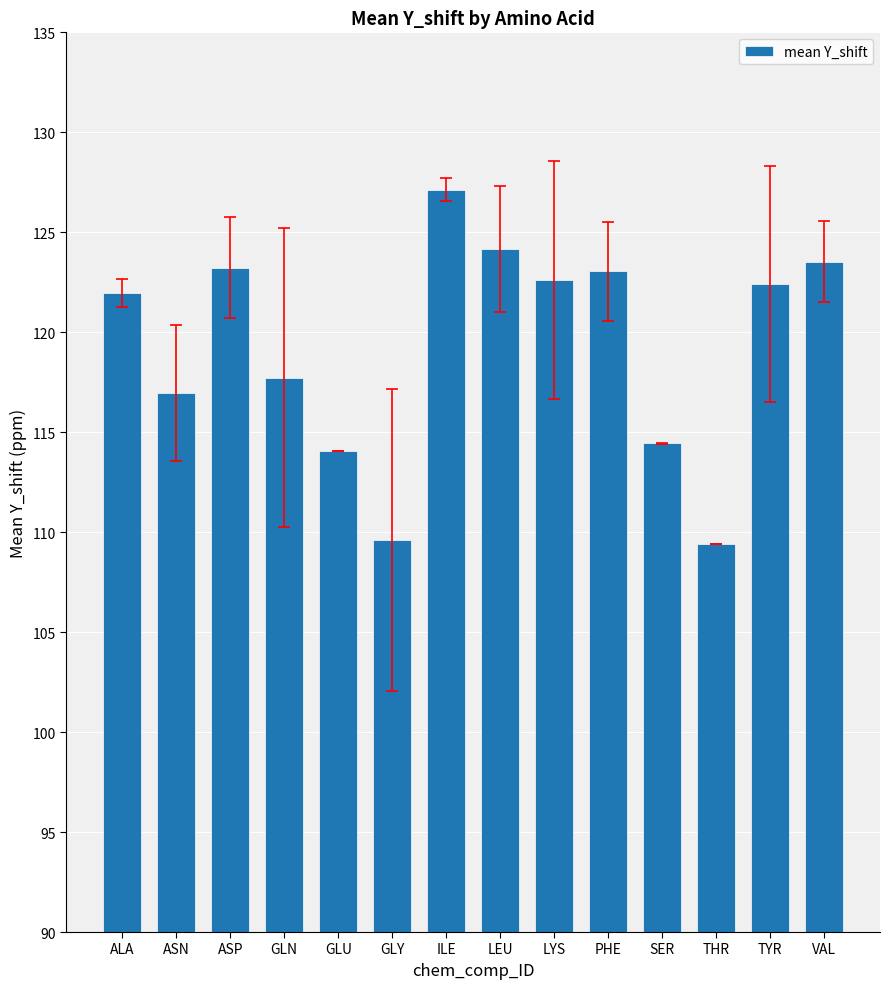

Between ASN and TYR, which is larger?

TYR